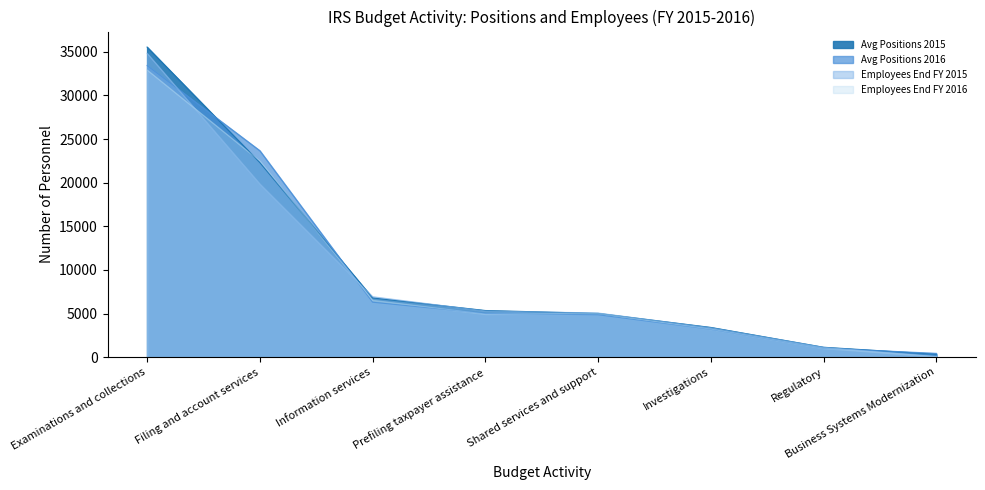

What is the approximate value of Employees End FY 2016 at Filing and account services?

22494